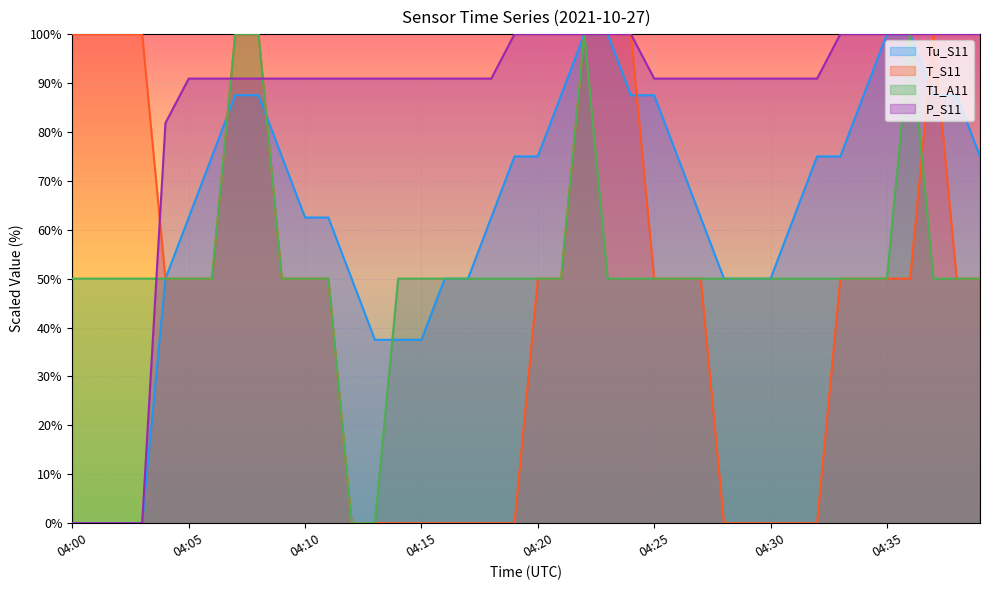

The value of P_S11 at 04:03 is 31.8. True or false?

False